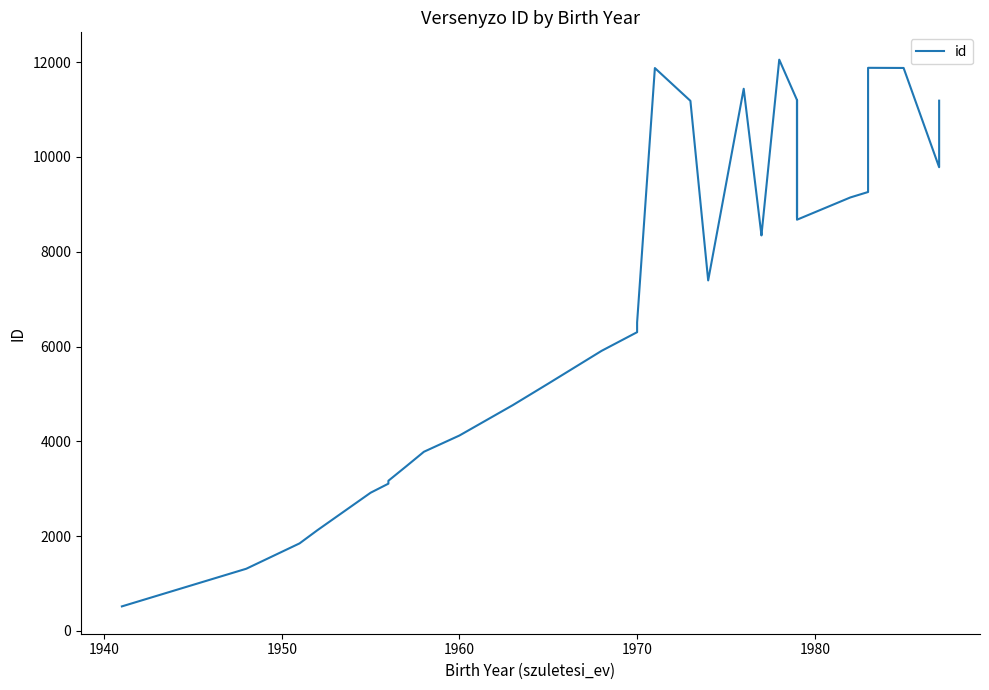

The value at 1940 is 518. True or false?

True